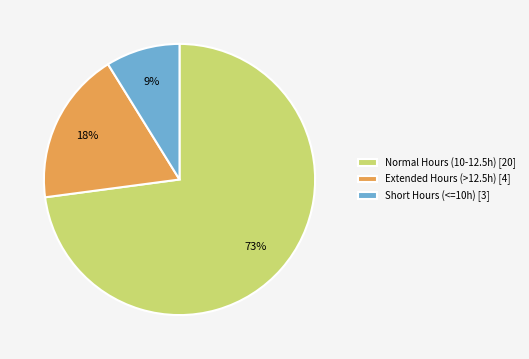

To the nearest percent, what percentage of the pie is Short Hours (<=10h) [3]?

9%